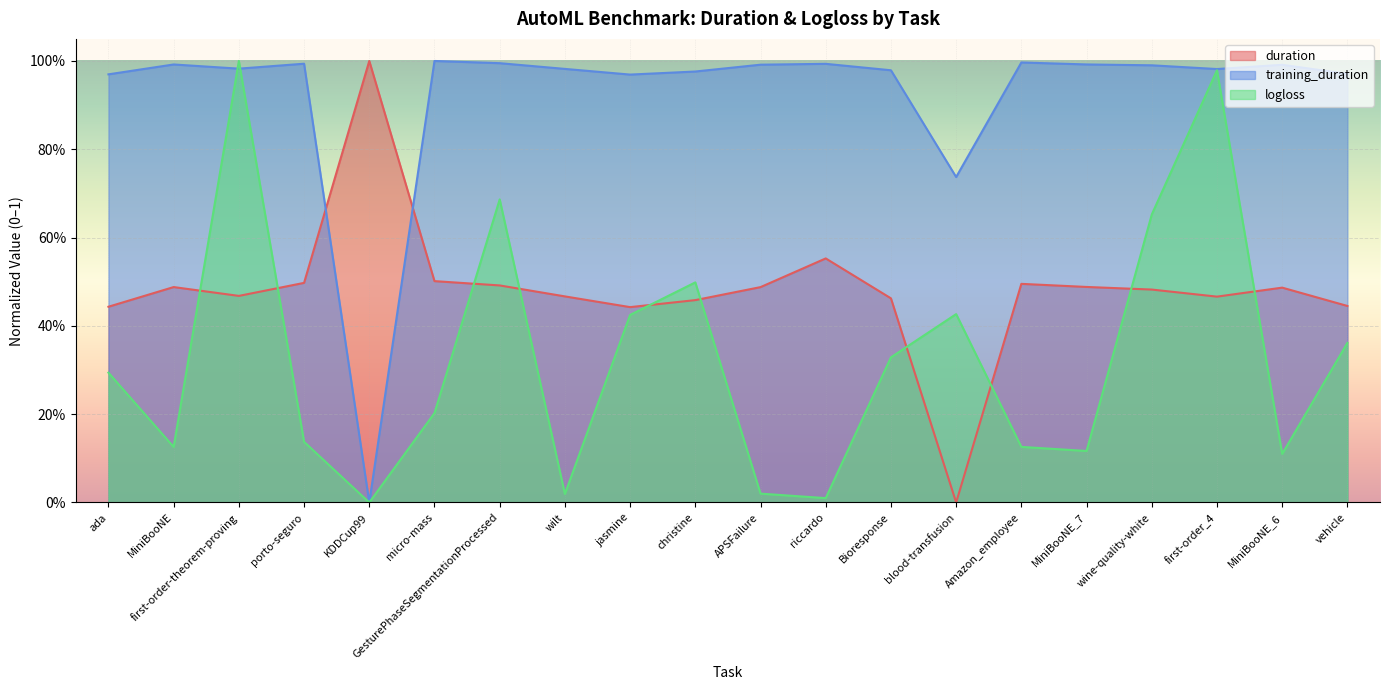

What is the difference between the highest and lowest values at Bioresponse?

0.7